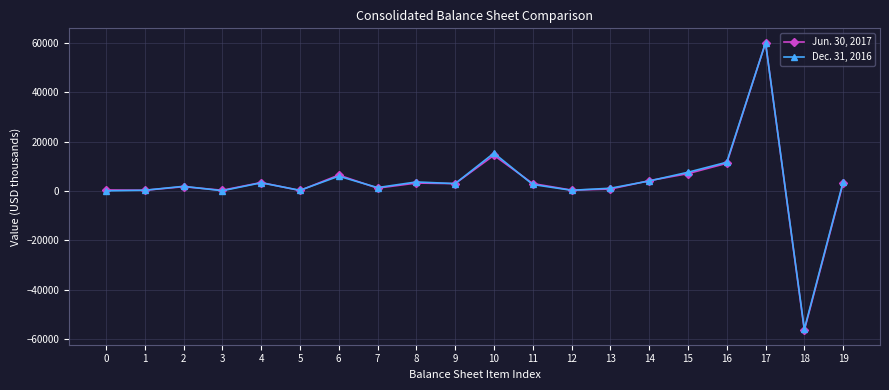

What is the average value of the Jun. 30, 2017 series?

3417